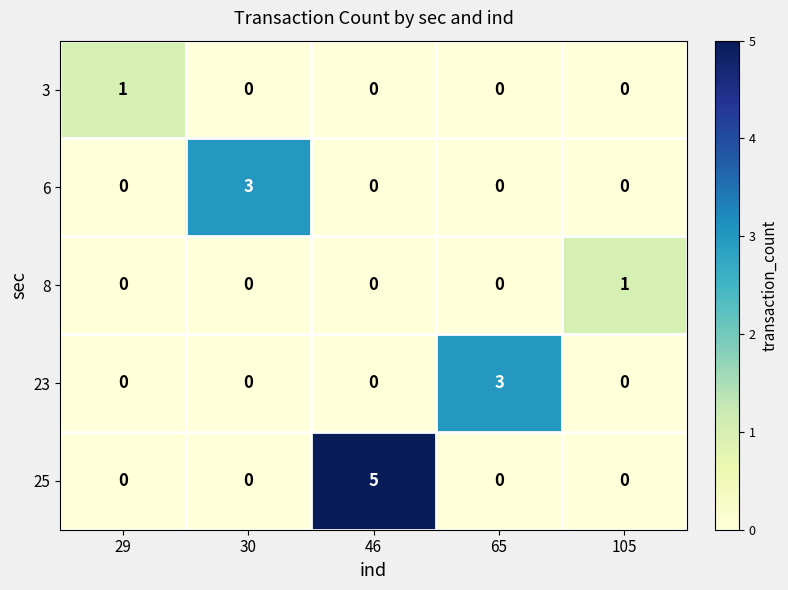

What is the highest value of the 25 series?

5